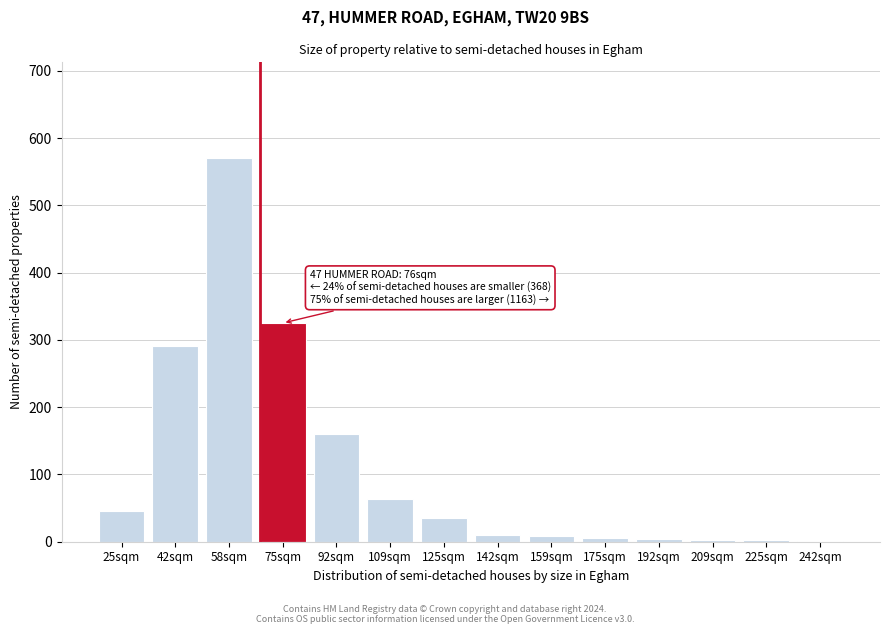

The value at 109sqm is 63. True or false?

True